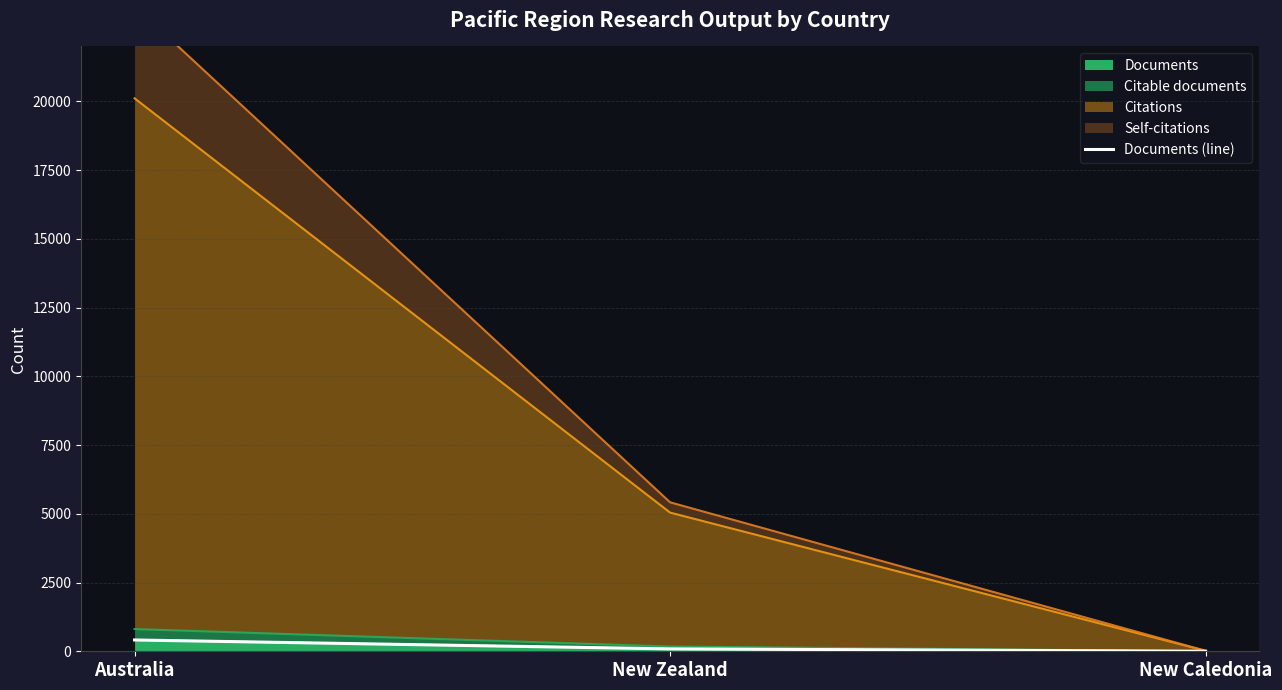

How many lines are shown in the chart?

1